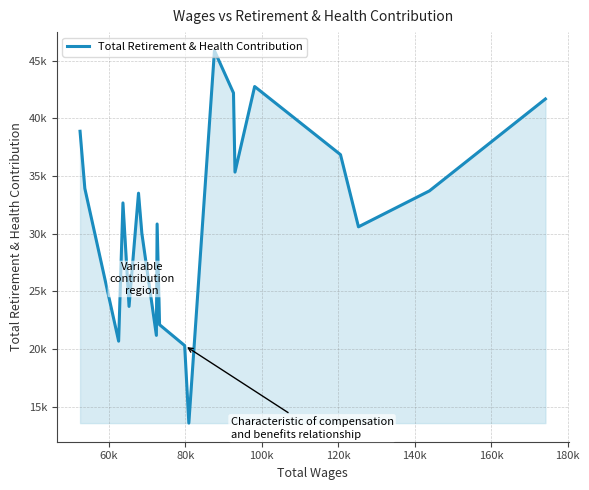

Does the chart have visible grid lines?

Yes